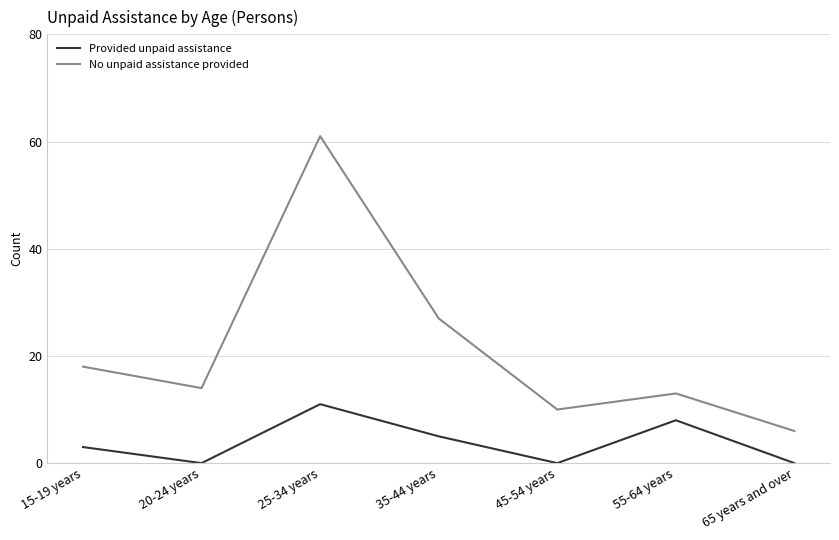

Between 20-24 years and 45-54 years, which series saw the biggest shift?

No unpaid assistance provided